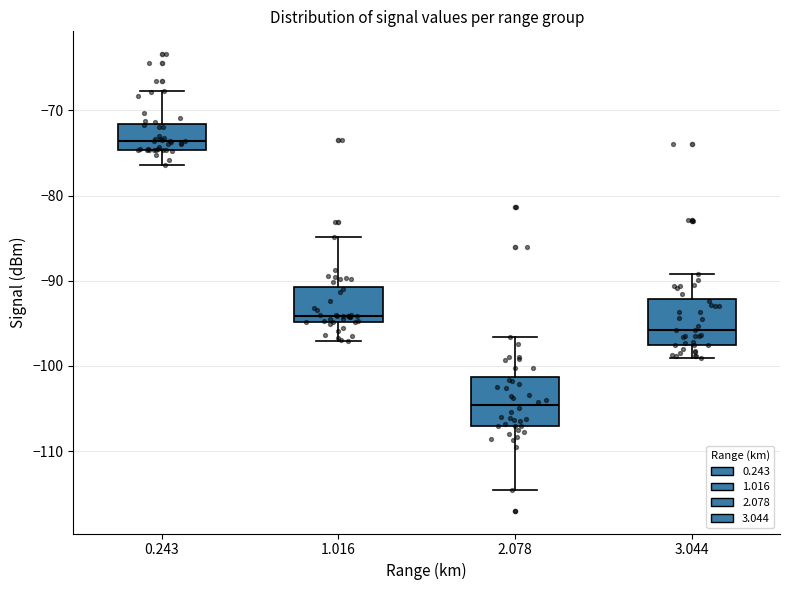

Which box has the highest median line?

0.243